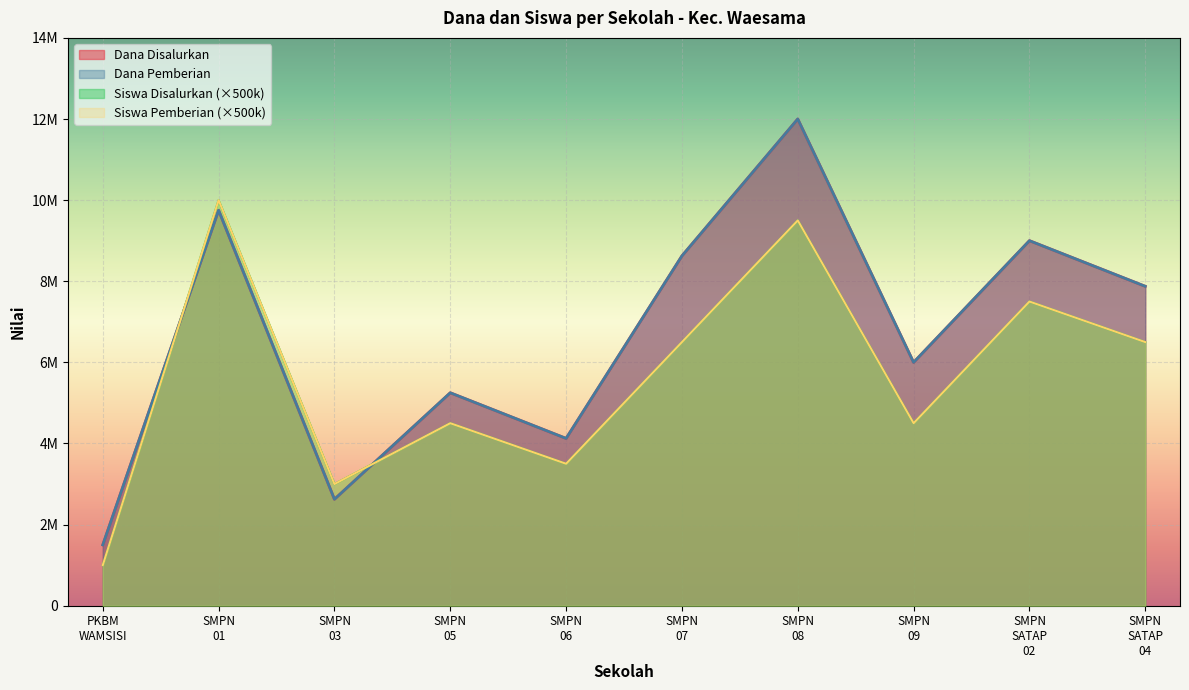

Between which two adjacent categories do Siswa Disalurkan and Dana Disalurkan first intersect?

PKBM WAMSISI and SMPN 01